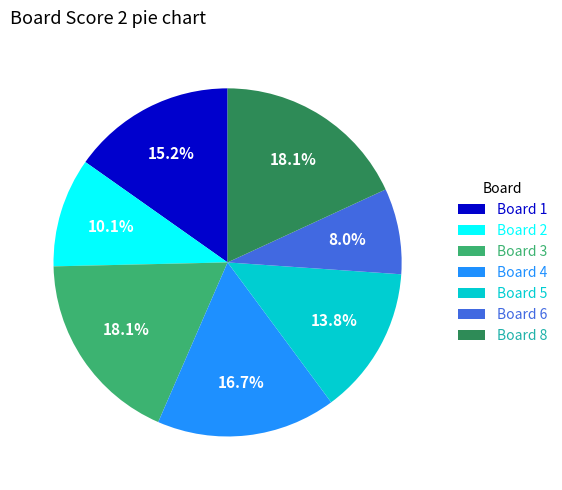

What is the ratio of the value at Board 1 to the value at Board 3?

0.8